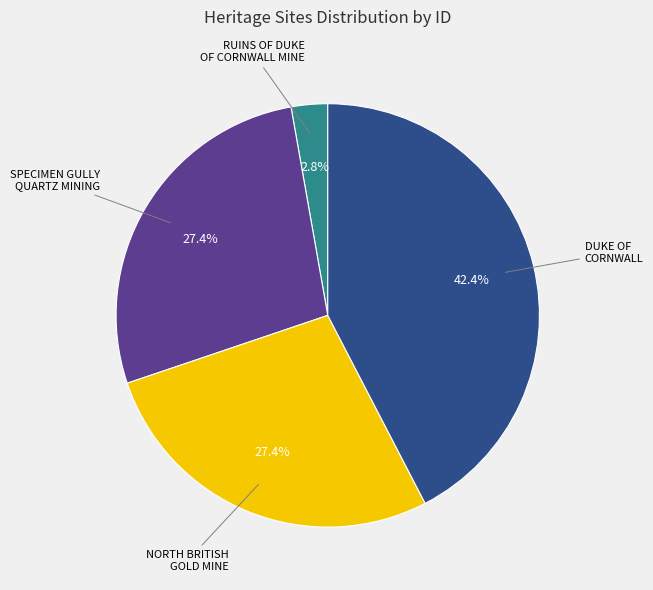

Is there a majority slice in this chart?

No